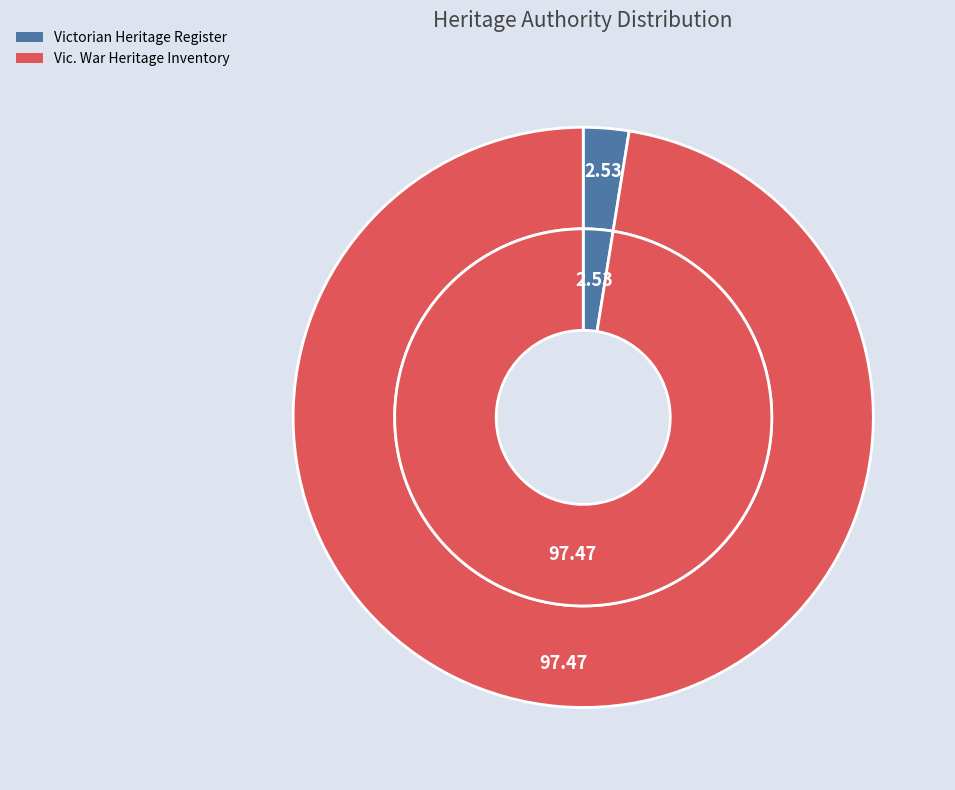

Which category has the biggest portion of the pie?

Vic. War Heritage Inventory